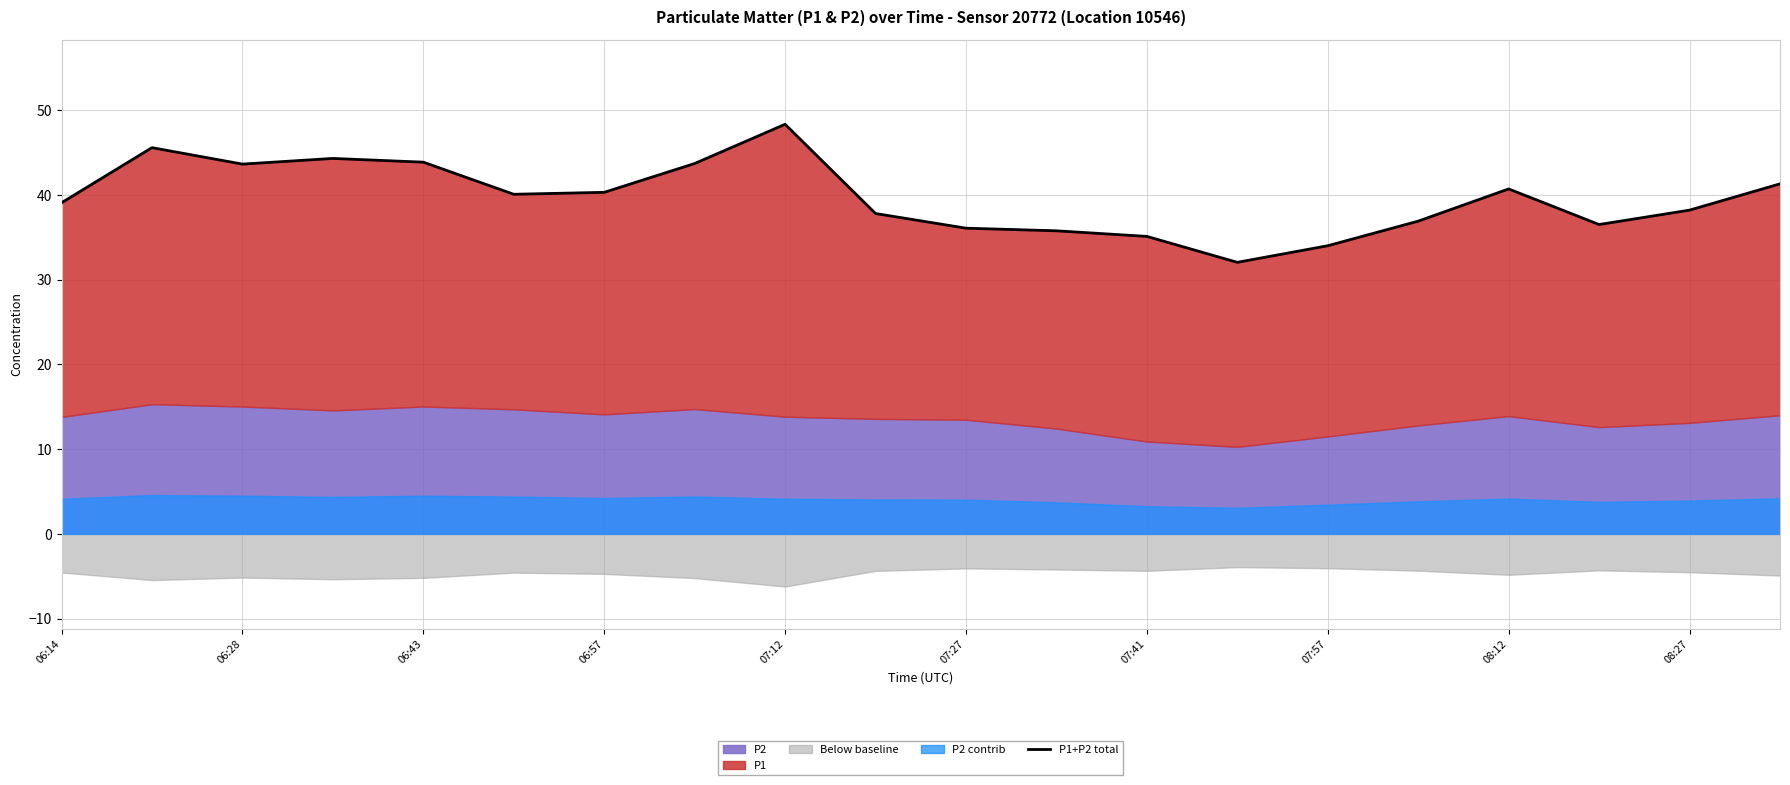

What is the difference between the second highest and minimum values?

13.5